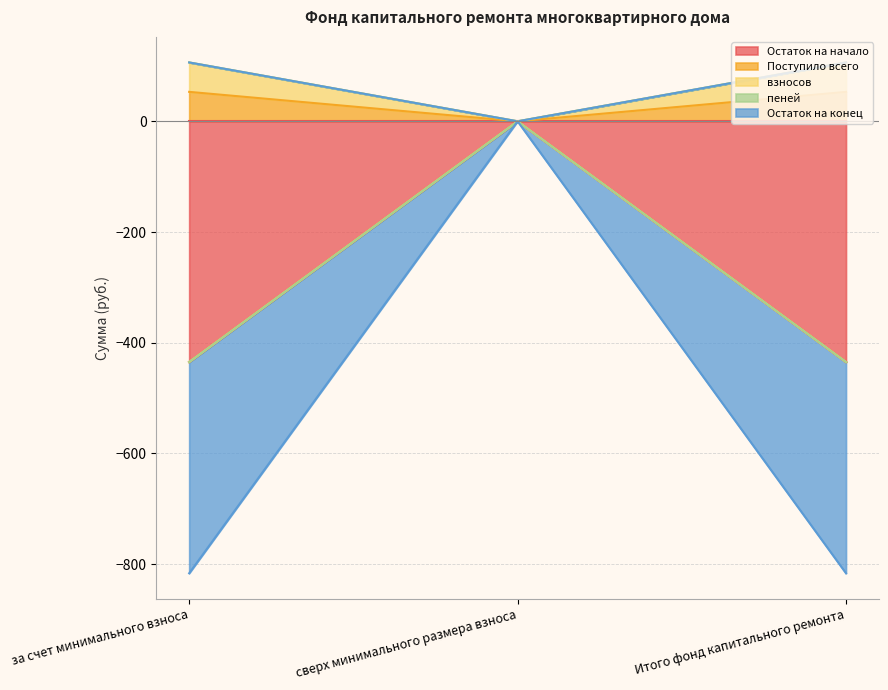

True or false: Остаток на начало has a value of 78.7 at Итого фонд капитального ремонта.

False